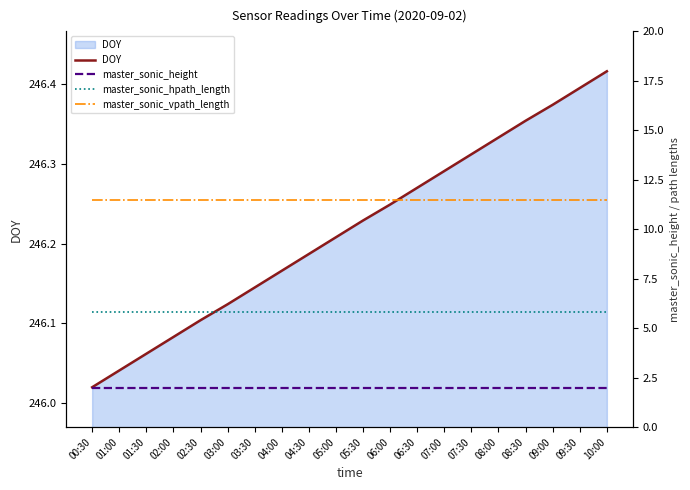

What is the total value across all series at 06:00?

265.5